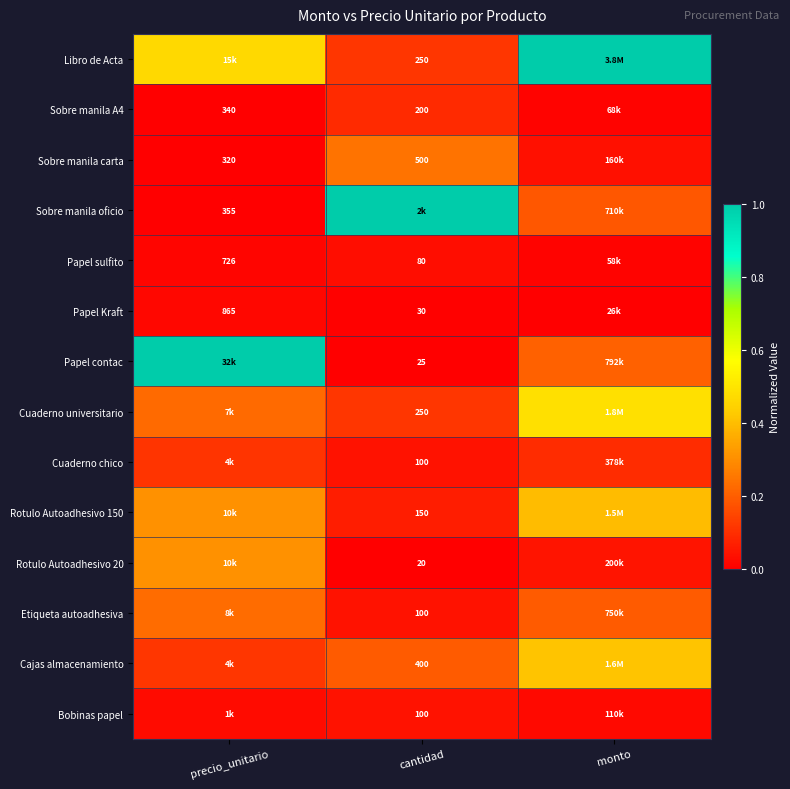

What is the spread (max minus min) of values at cantidad?

1.0